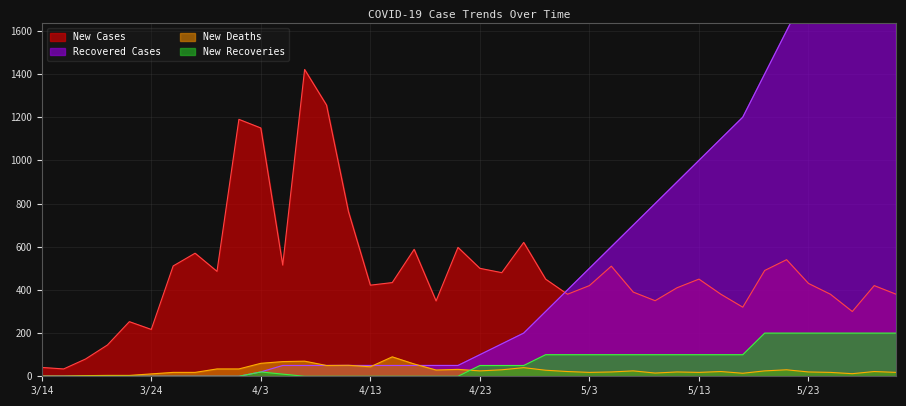

What is the label of the 4th point from the left?

3/20